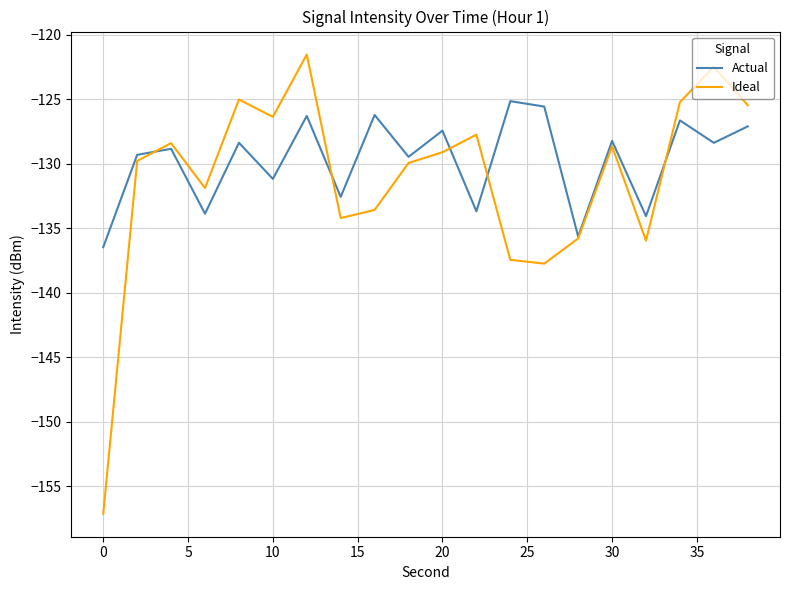

What is the greatest value displayed?

-121.6